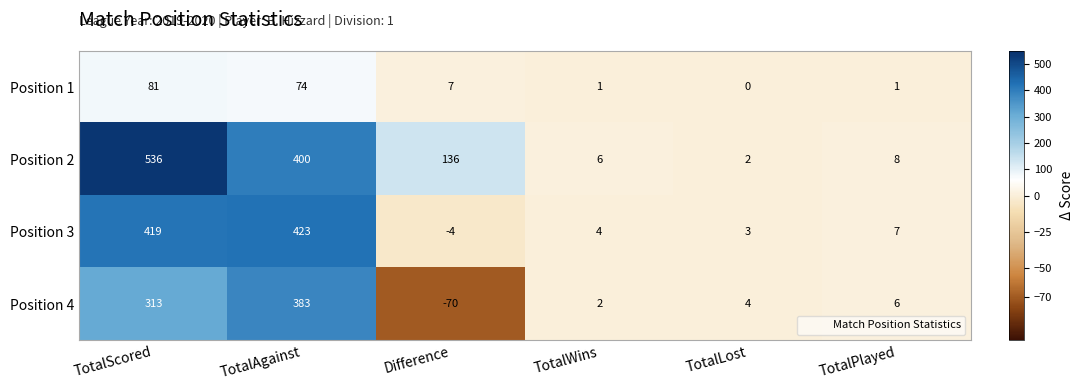

Which series has the largest range (max minus min)?

Position 2